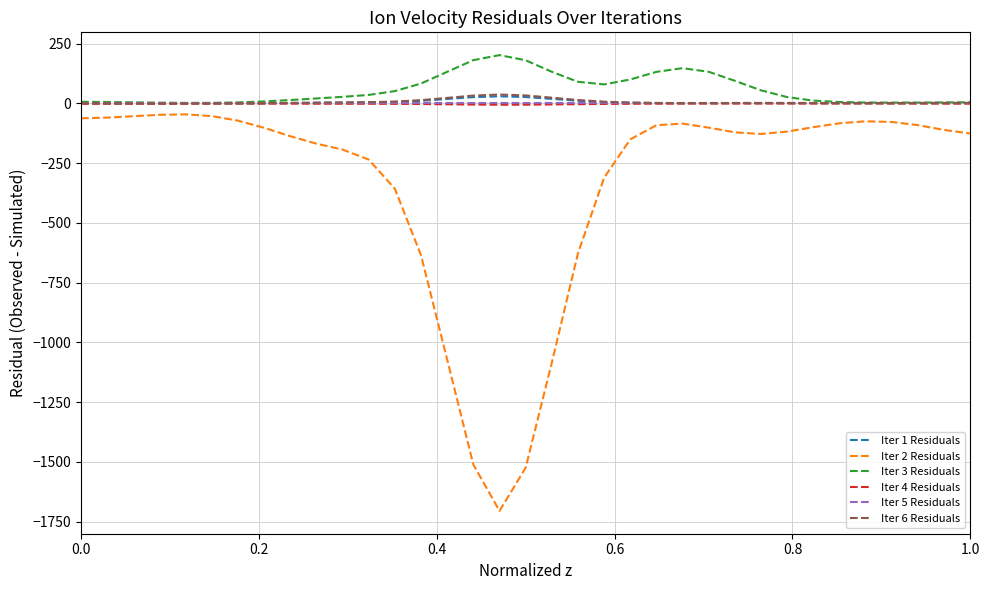

In Iter 3 Residuals, how many points are higher than both neighbors (excluding endpoints)?

2